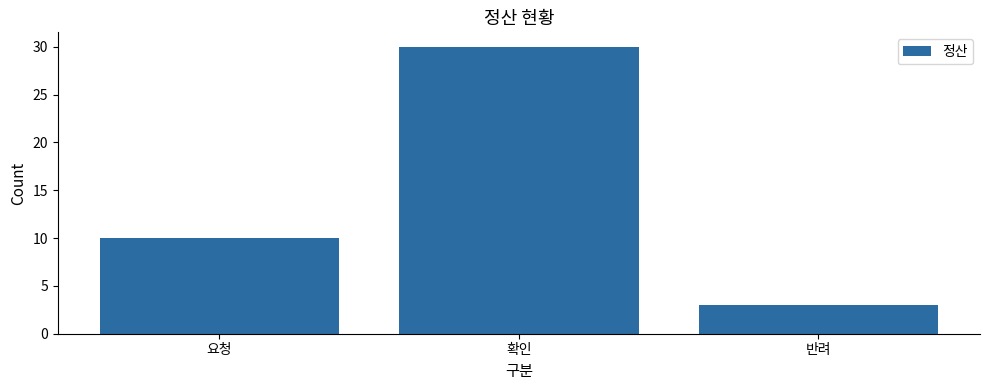

What is the label of the 1st bar from the left?

요청